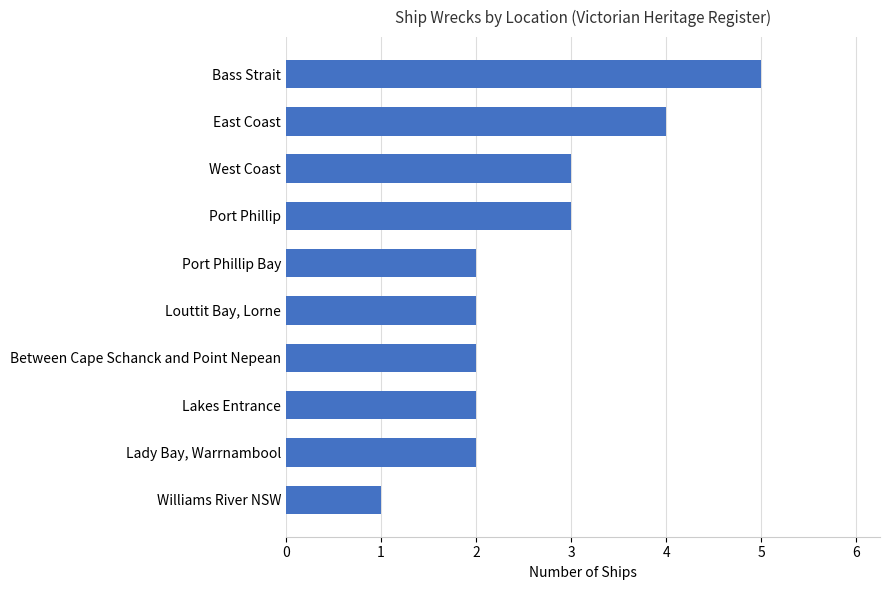

True or false: the data shows 4 at East Coast.

True